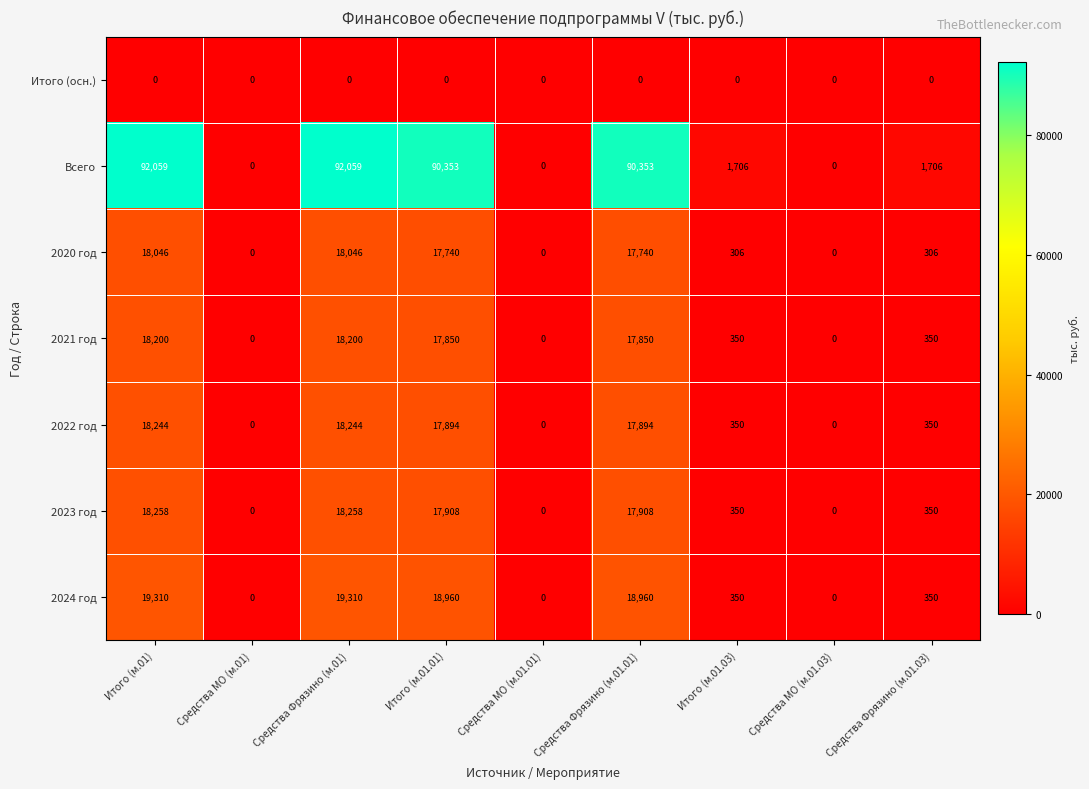

What is the greatest value displayed?

92059